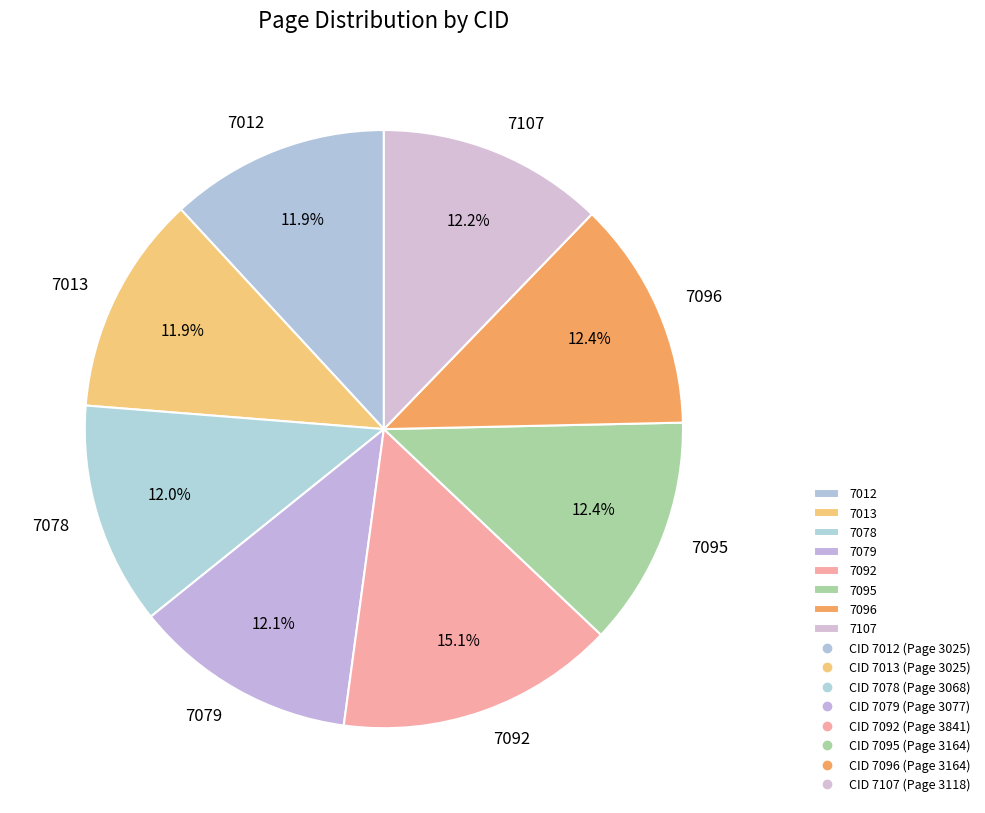

True or false: 7013 accounts for 1% of the total.

False